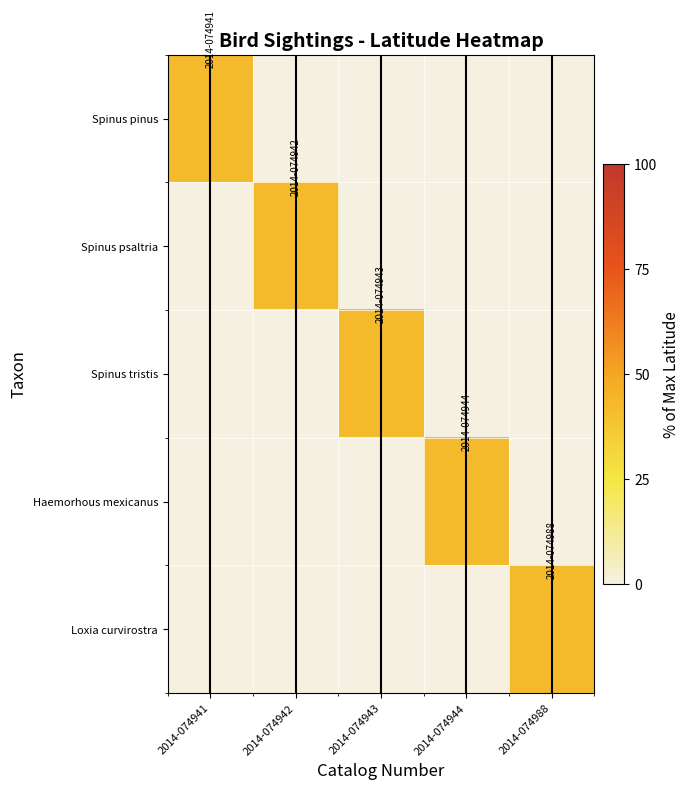

At how many categories does at least one series exceed 30?

5